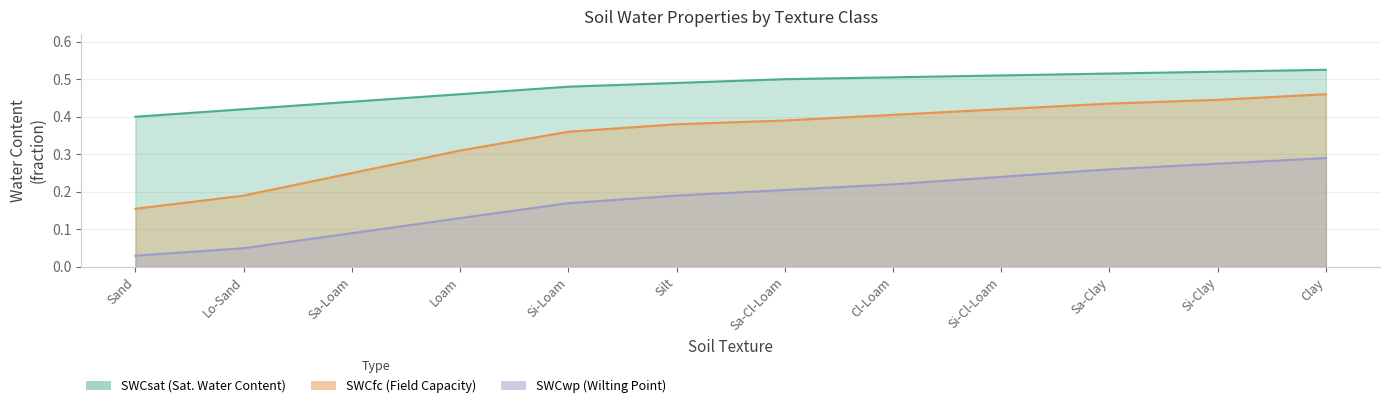

What are all the series names shown in the legend?

SWCsat, SWCfc, SWCwp